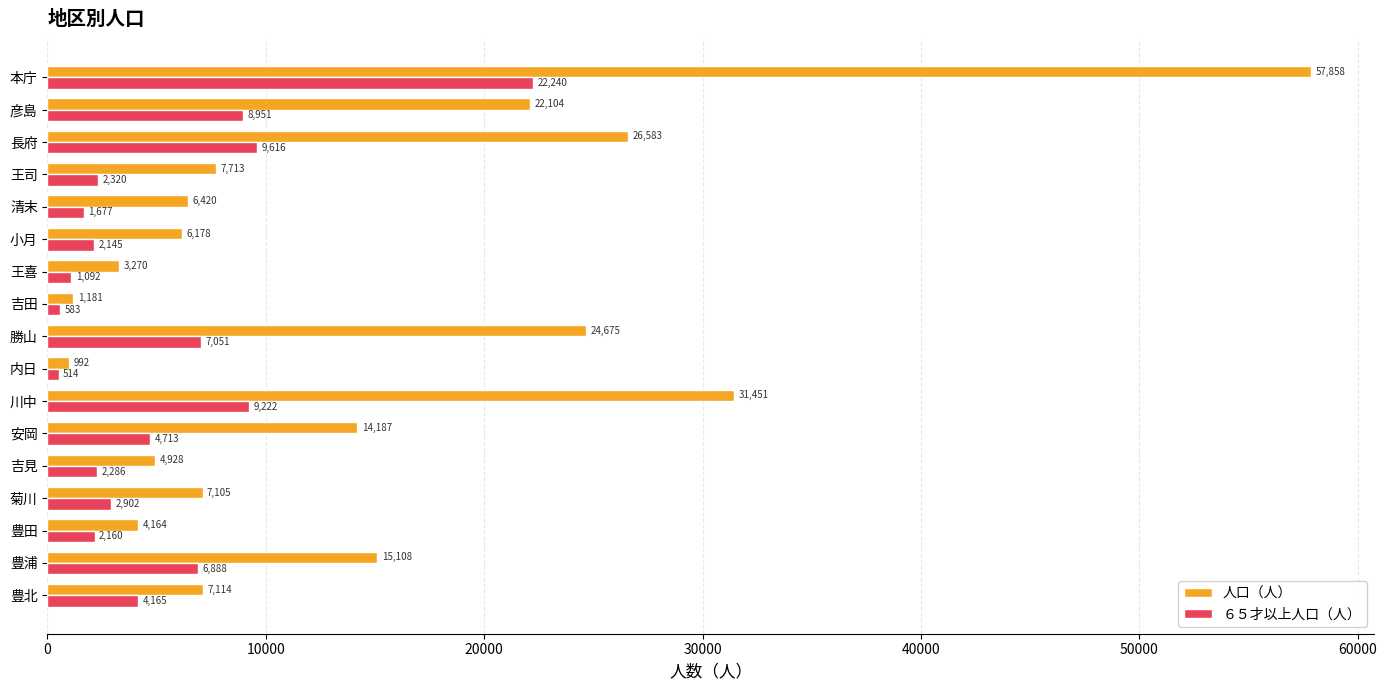

Rank the series by their average value, from highest to lowest.

人口（人）, ６５才以上人口（人）